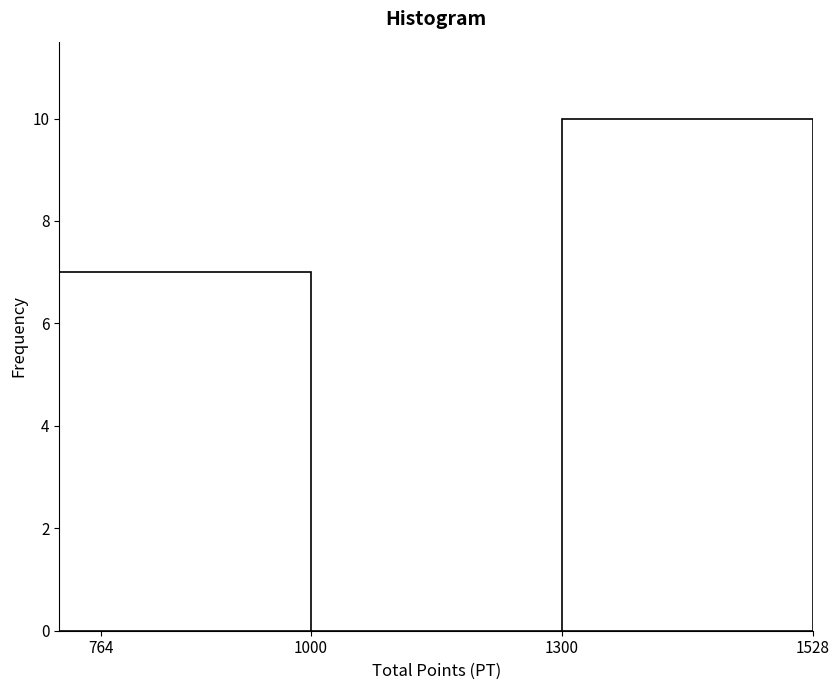

Reading right to left, what are all the values shown in this chart?

1300=10	1000=0	764=7